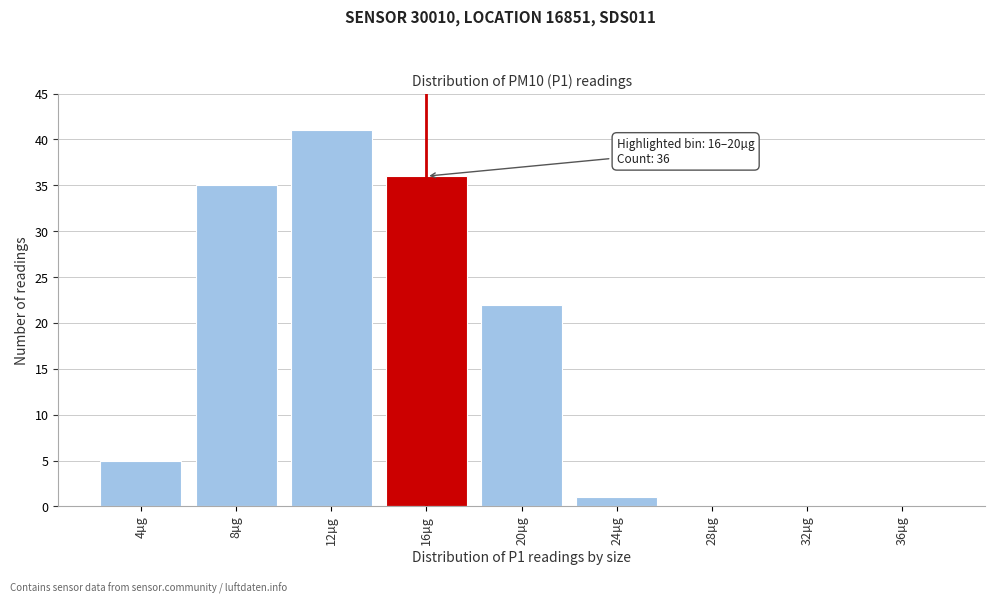

Reading right to left, list all the values displayed in this chart.

36µg=0	32µg=0	28µg=0	24µg=1	20µg=22	16µg=36	12µg=41	8µg=35	4µg=5